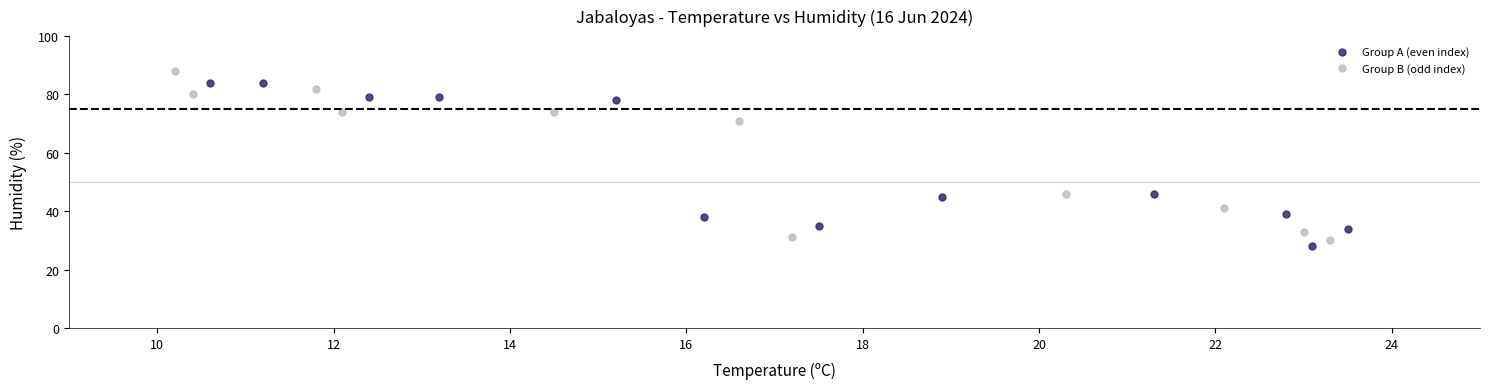

Which series reaches the minimum Y coordinate?

Group A (even index)